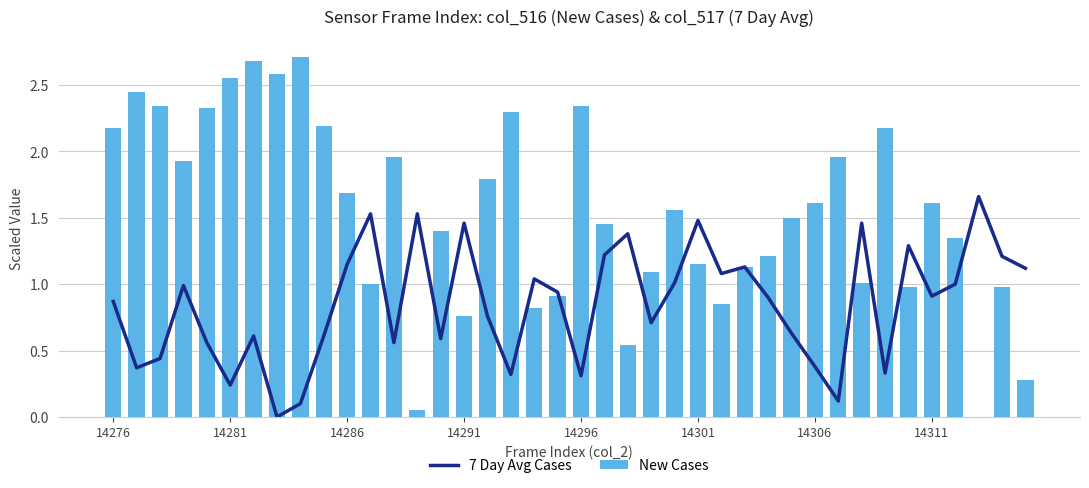

What is the sum of all 7 Day Avg Cases values?

34.0